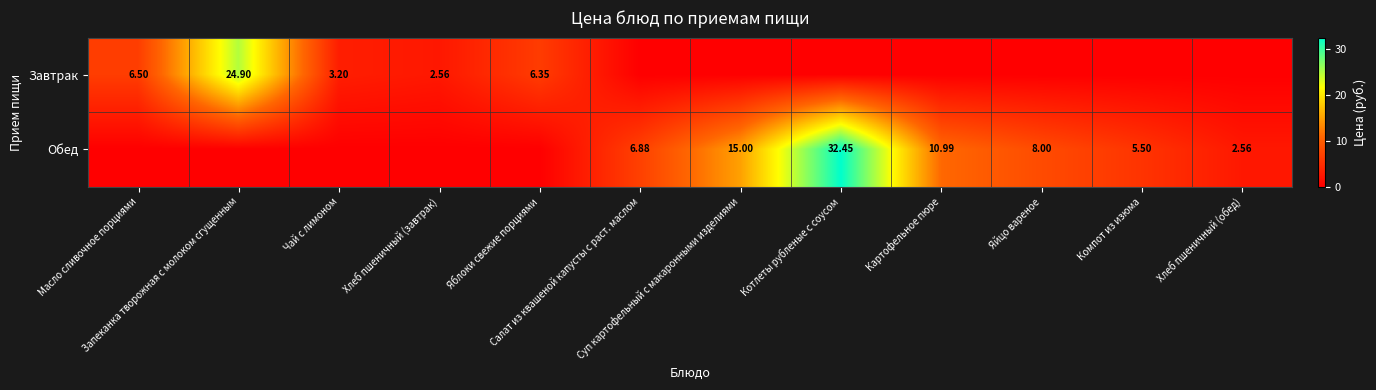

What is the difference between the second highest and minimum values in the Завтрак series?

6.5